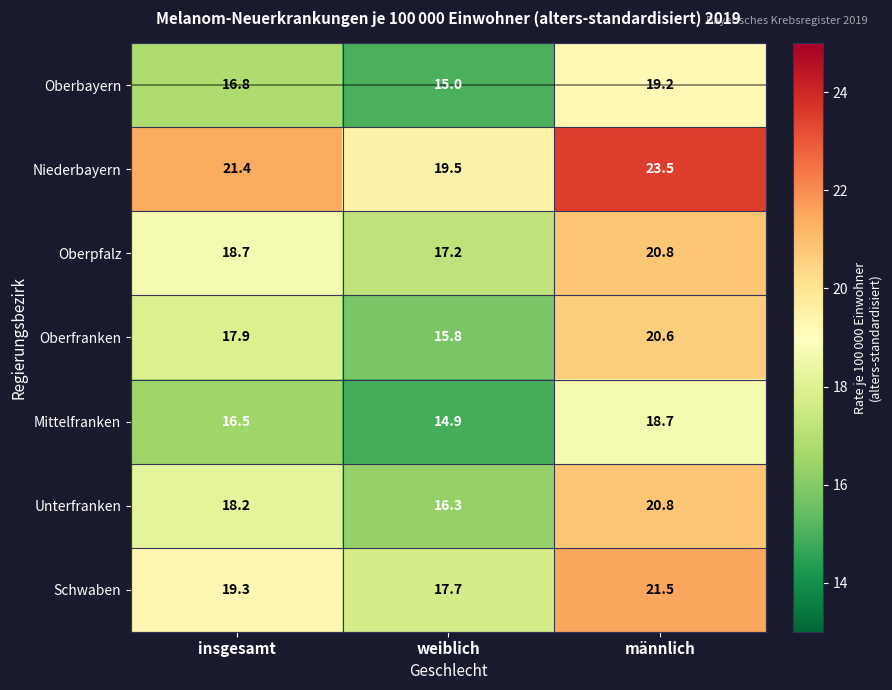

List the labels in order of Schwaben value, largest first.

männlich, insgesamt, weiblich